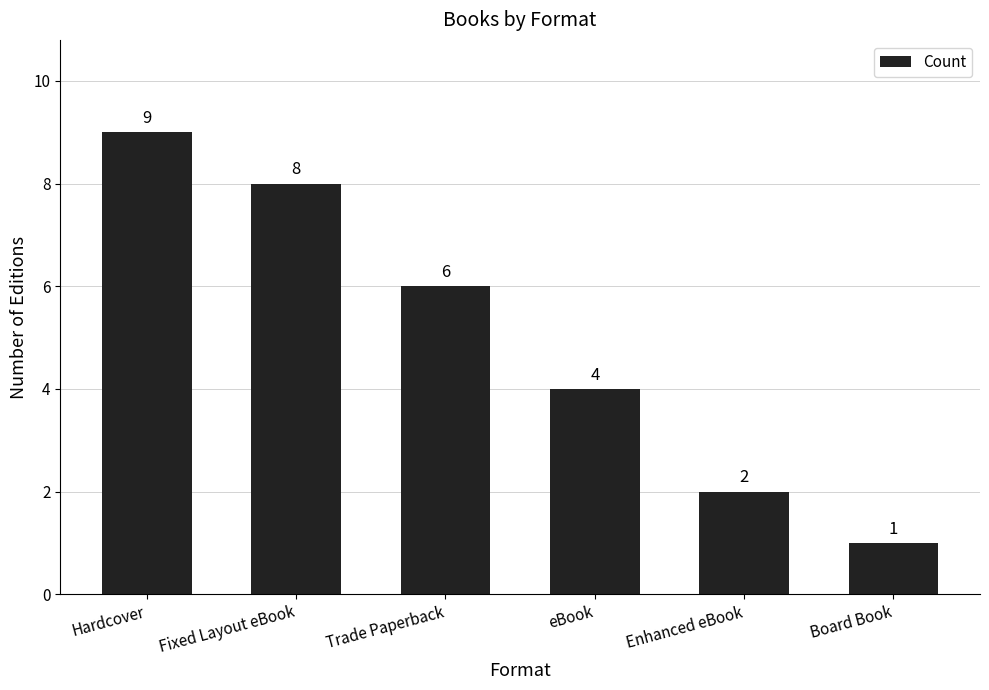

How many series are shown in this chart?

1